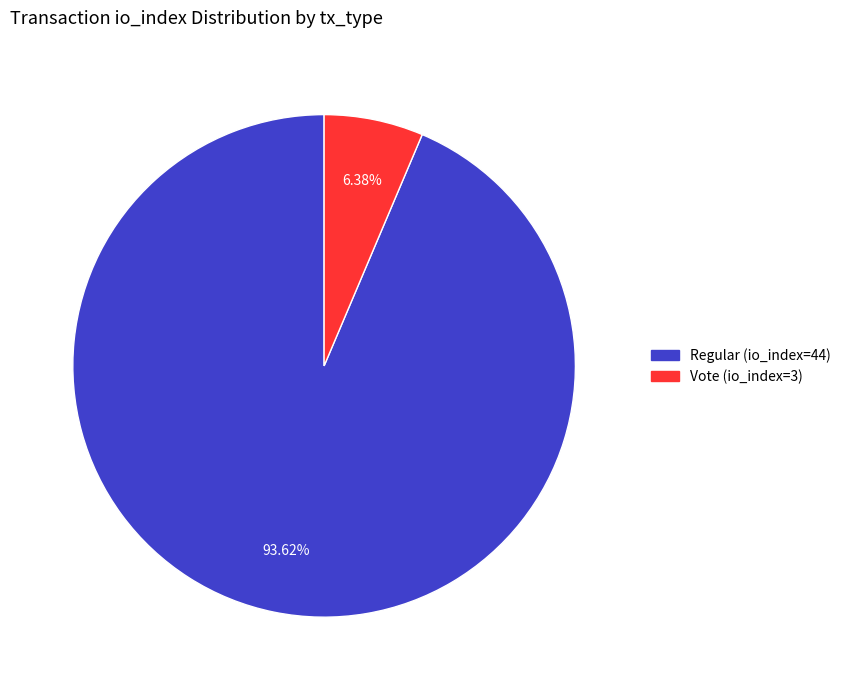

What is the smallest slice in the pie chart?

Vote (io_index=3)